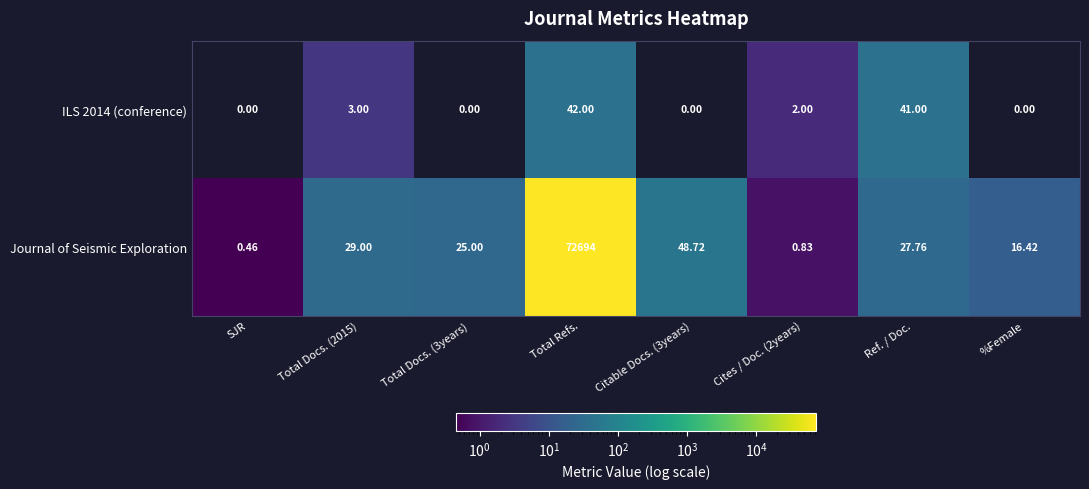

What is the spread (max minus min) of values at %Female?

16.4